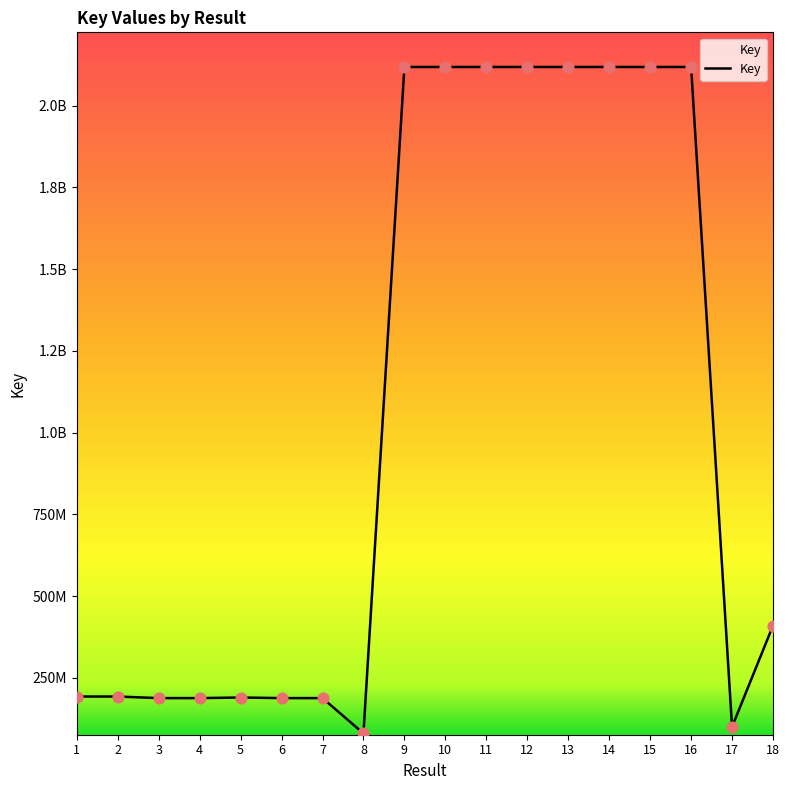

What is the ratio of the value at 1 to the value at 9?

0.1